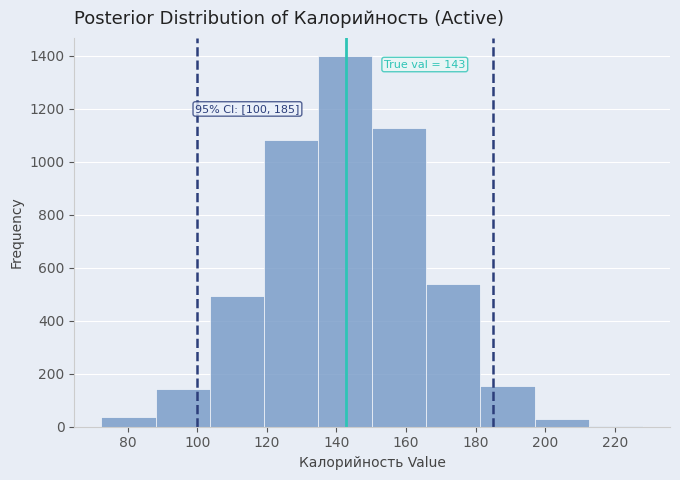

Which range on the x-axis has the tallest bar?

134 to 150